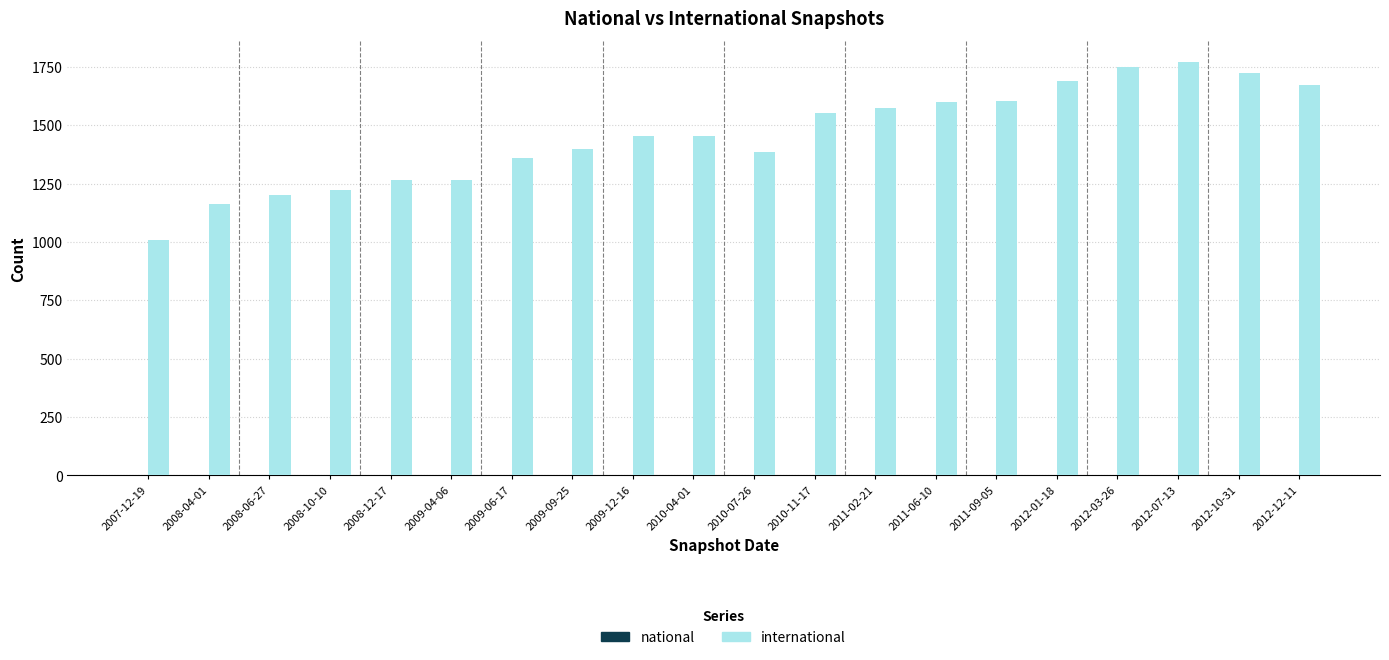

What is the greatest value displayed?

1772